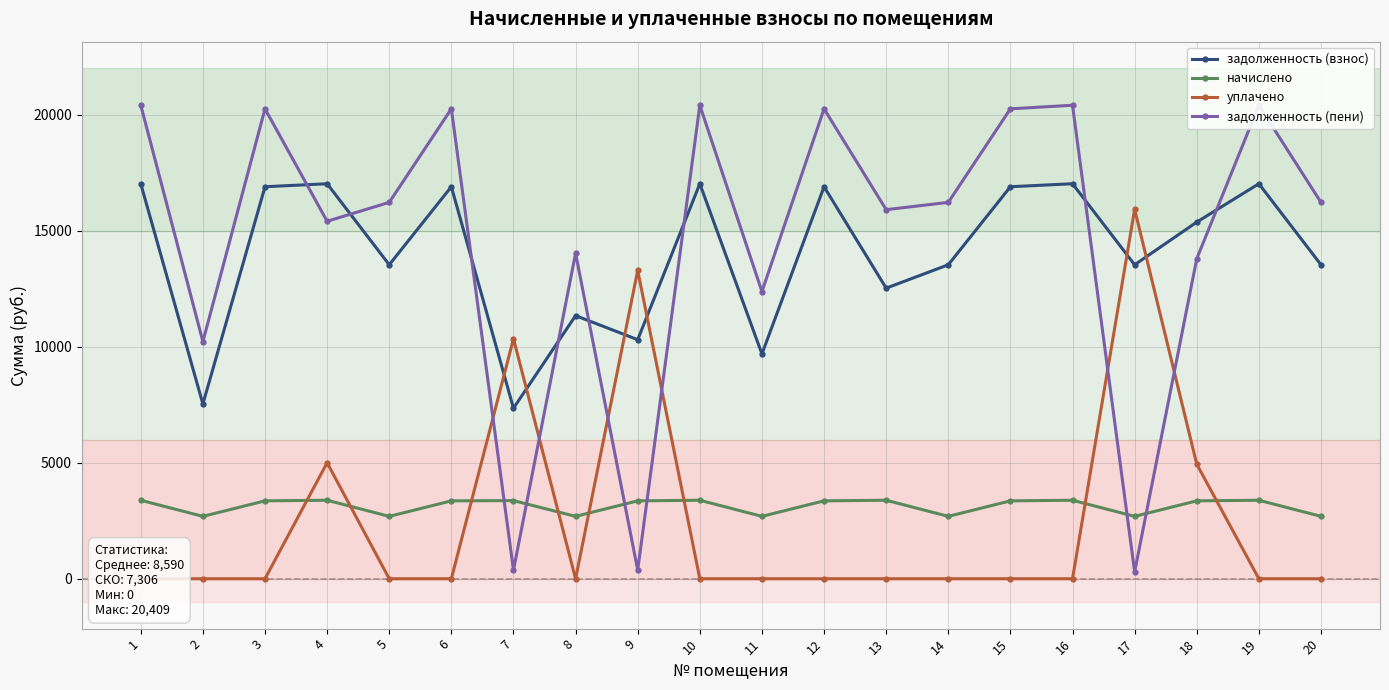

True or false: уплачено and задолженность (пени) cross at least once.

True